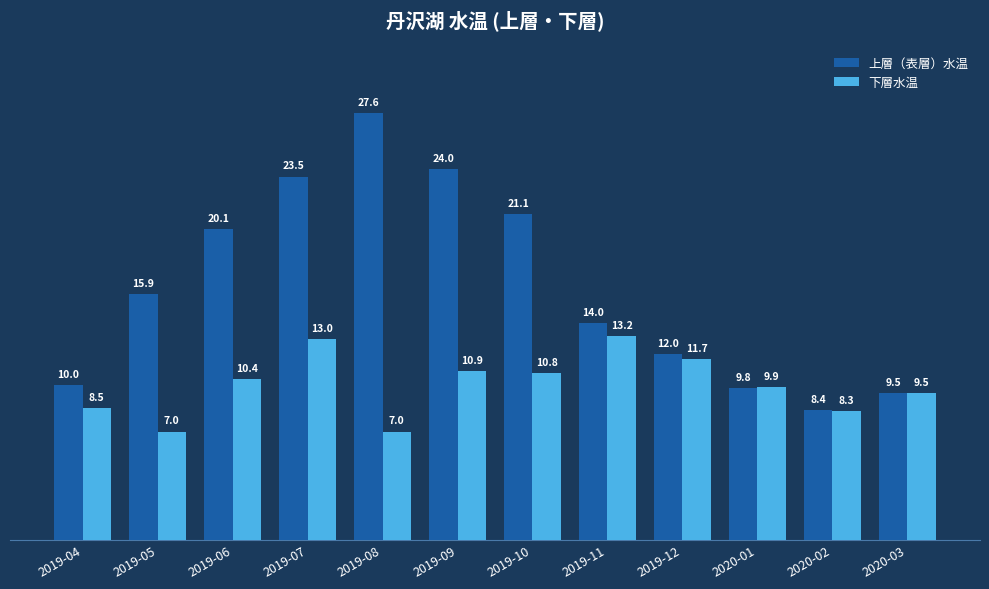

What is the average value of the 上層（表層）水温 series?

16.3